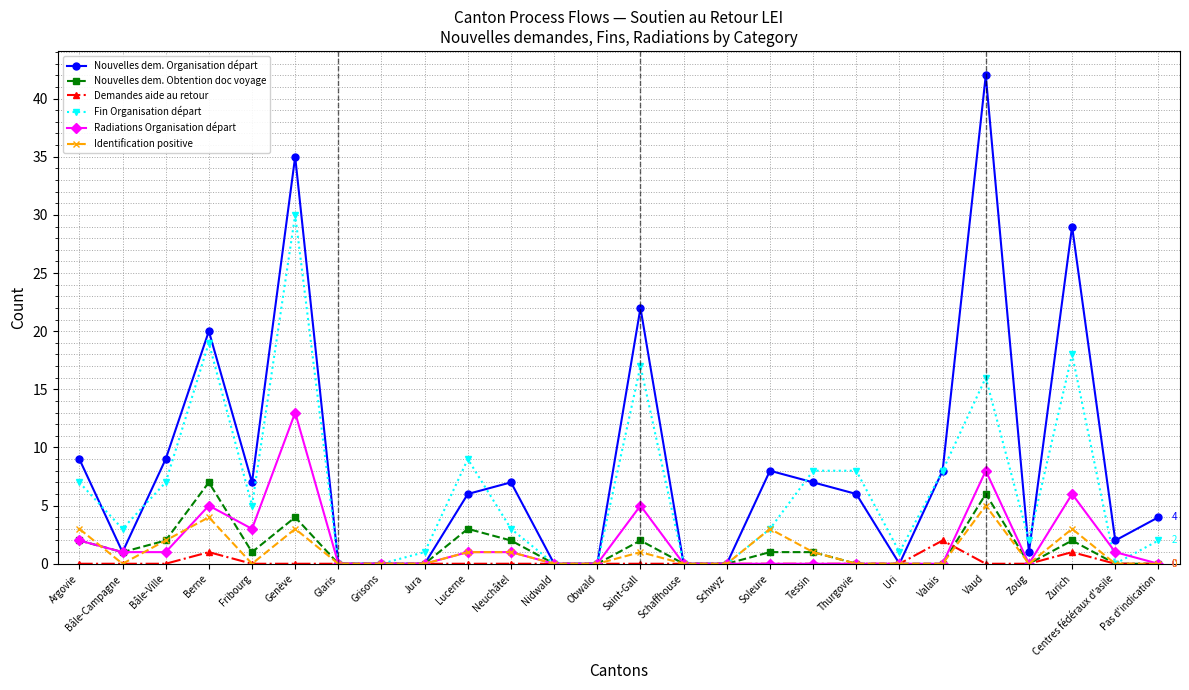

Which series has the widest spread of values?

Nouvelles dem. Organisation départ